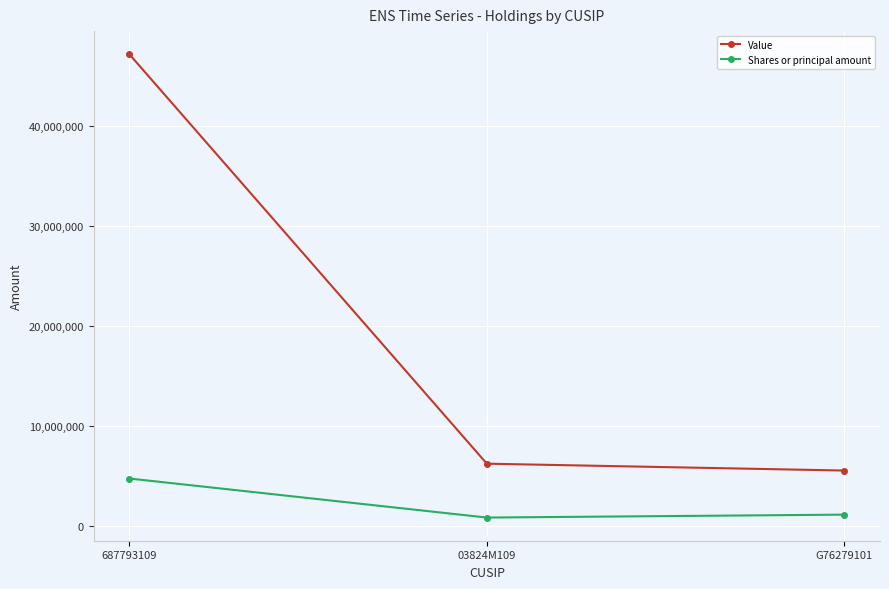

What is the minimum value for Shares or principal amount?

826607